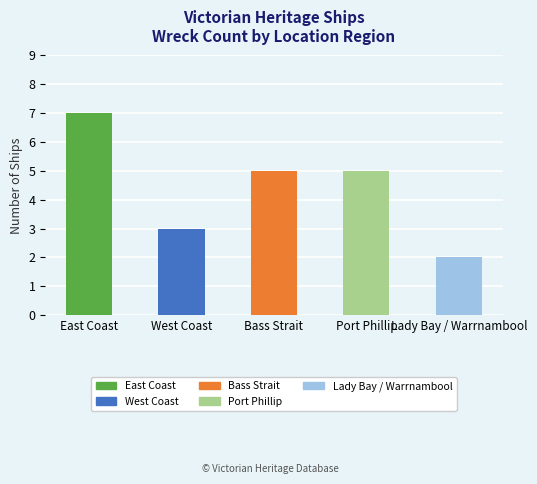

What is the maximum value shown in the chart?

7